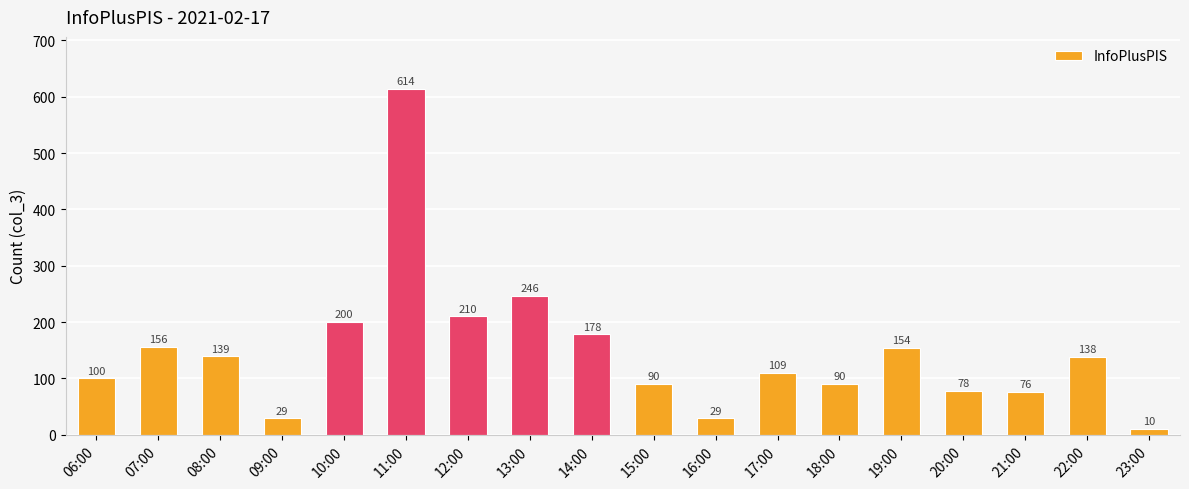

What is the maximum value shown in the chart?

614